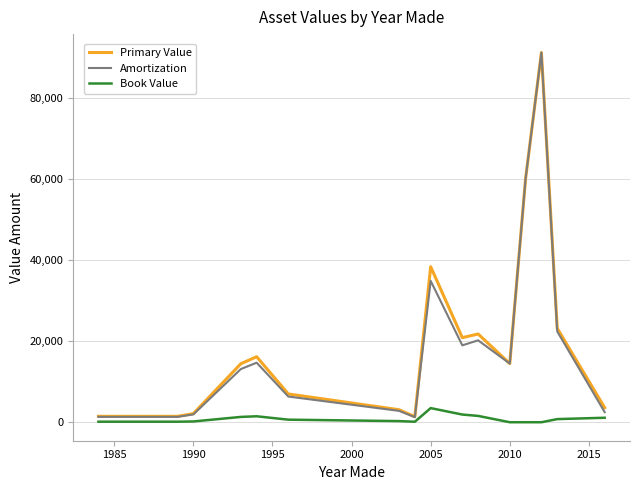

How many categories are shown in the chart?

17